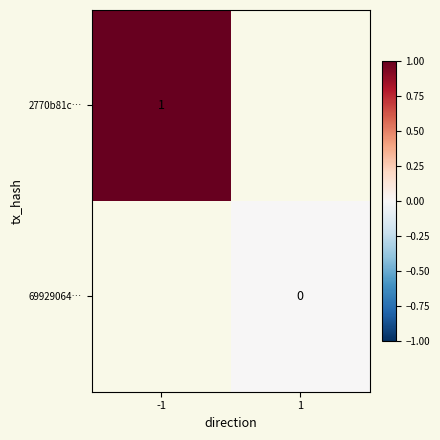

True or false: 2770b81c… has a value of 1 at -1.

True